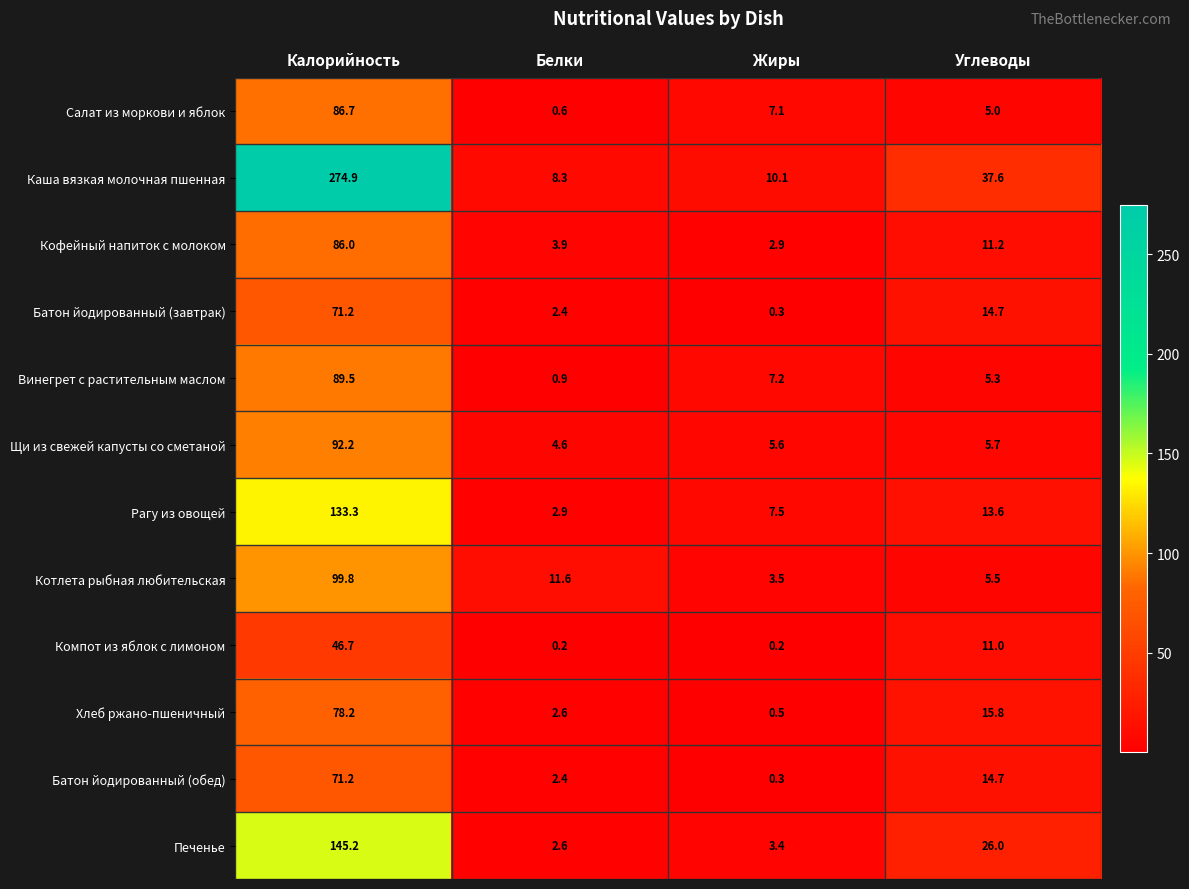

What is the approximate value of Рагу из овощей at Белки?

2.9